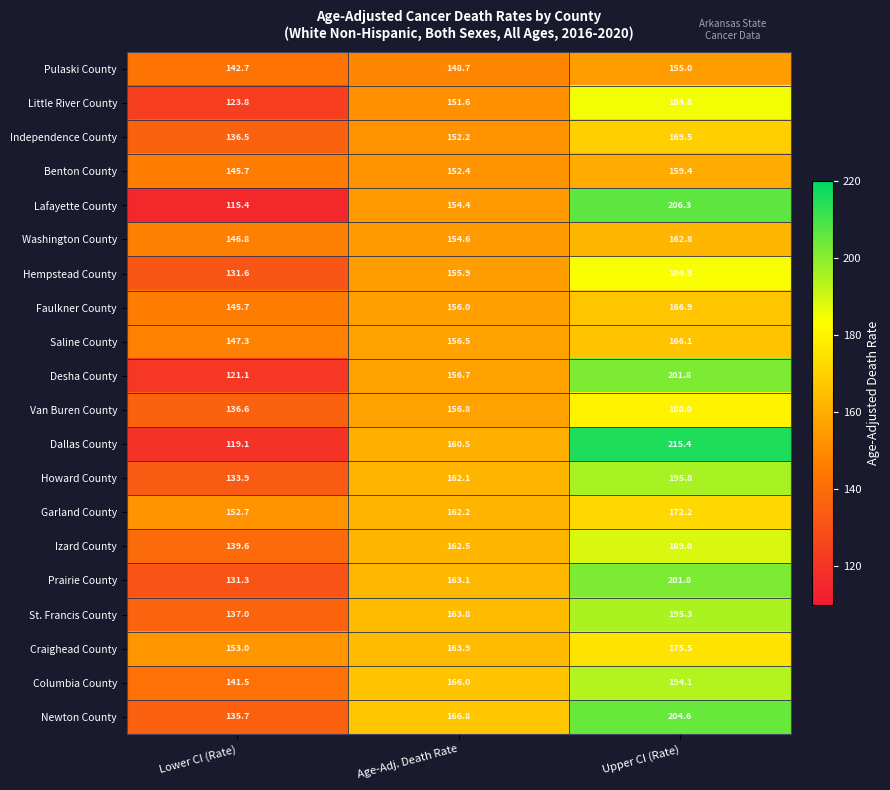

How many distinct data groups are displayed?

20